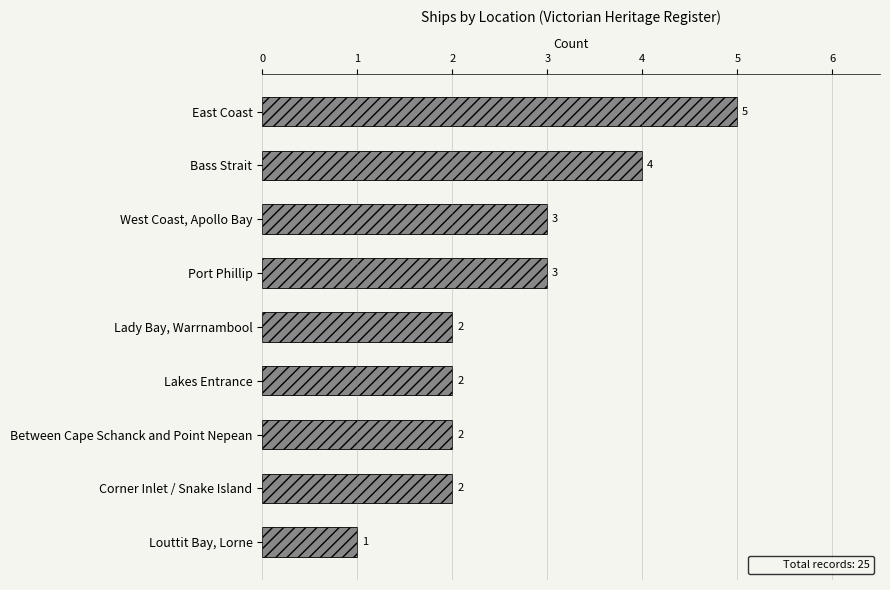

Reading top to bottom, extract all data points from this chart.

5	4	3	3	2	2	2	2	1